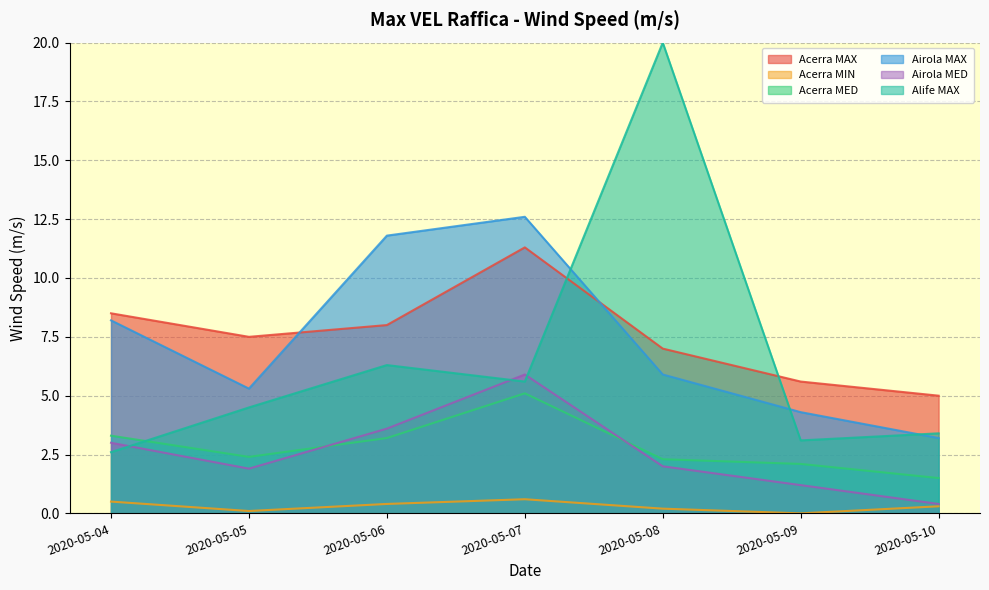

How many categories are shown in the chart?

7